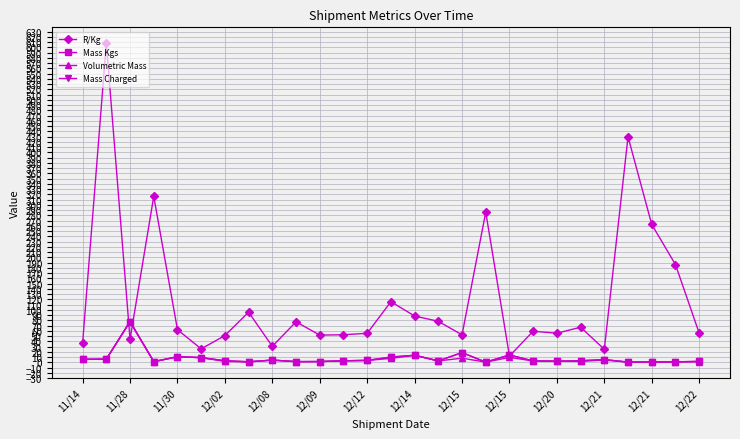

Is this an area chart (filled region under the line)?

No